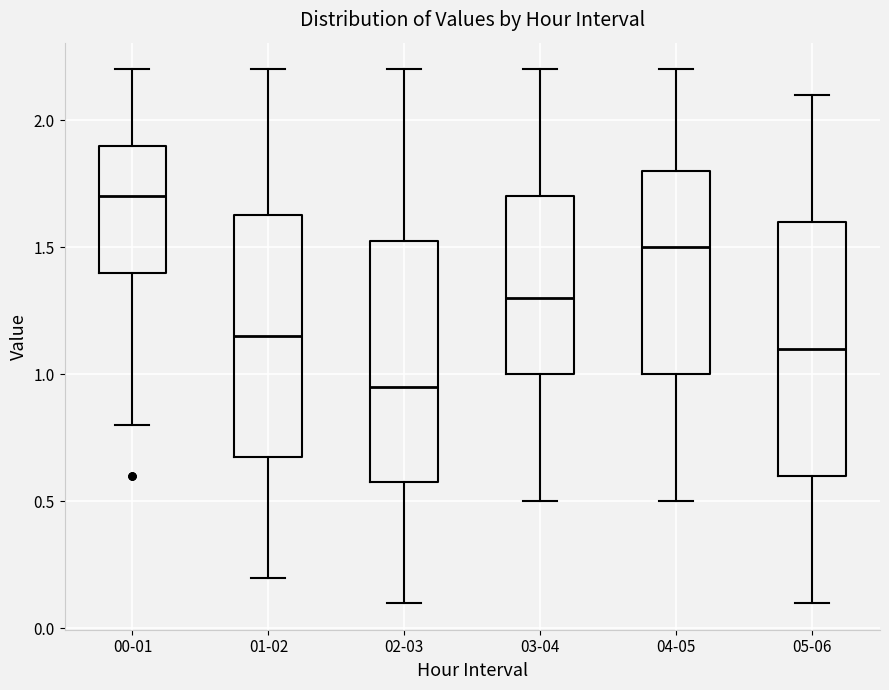

Where is the upper edge of the box for 01-02 on the y-axis? The values are not printed on the chart, so give them approximately, as read against the axis.

1.65